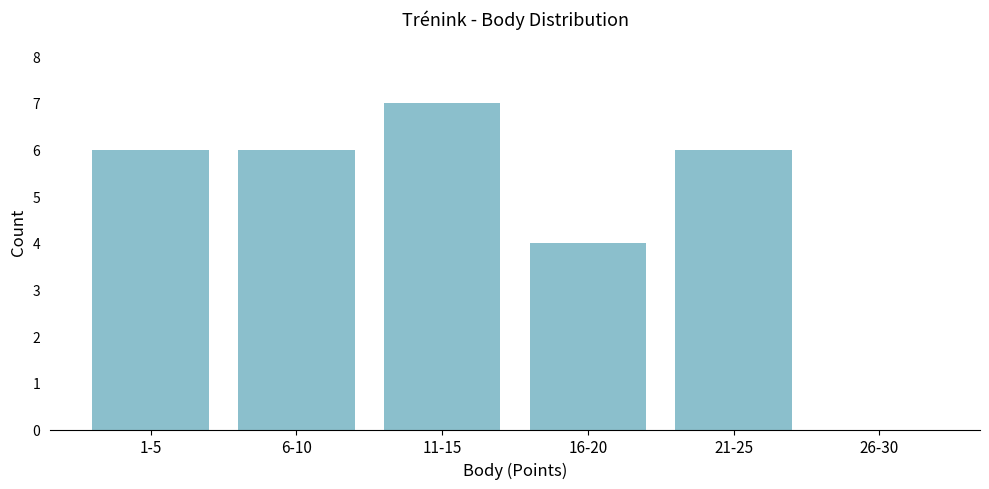

Reading left to right, transcribe all the data shown in this chart.

1-5=6	6-10=6	11-15=7	16-20=4	21-25=6	26-30=0